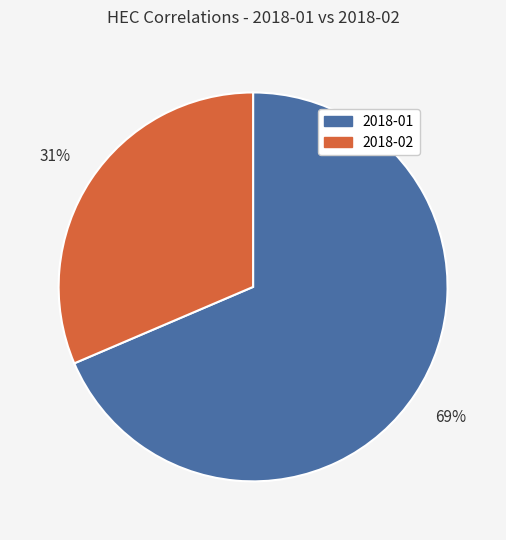

Between 2018-02 and 2018-01, which is larger?

2018-01